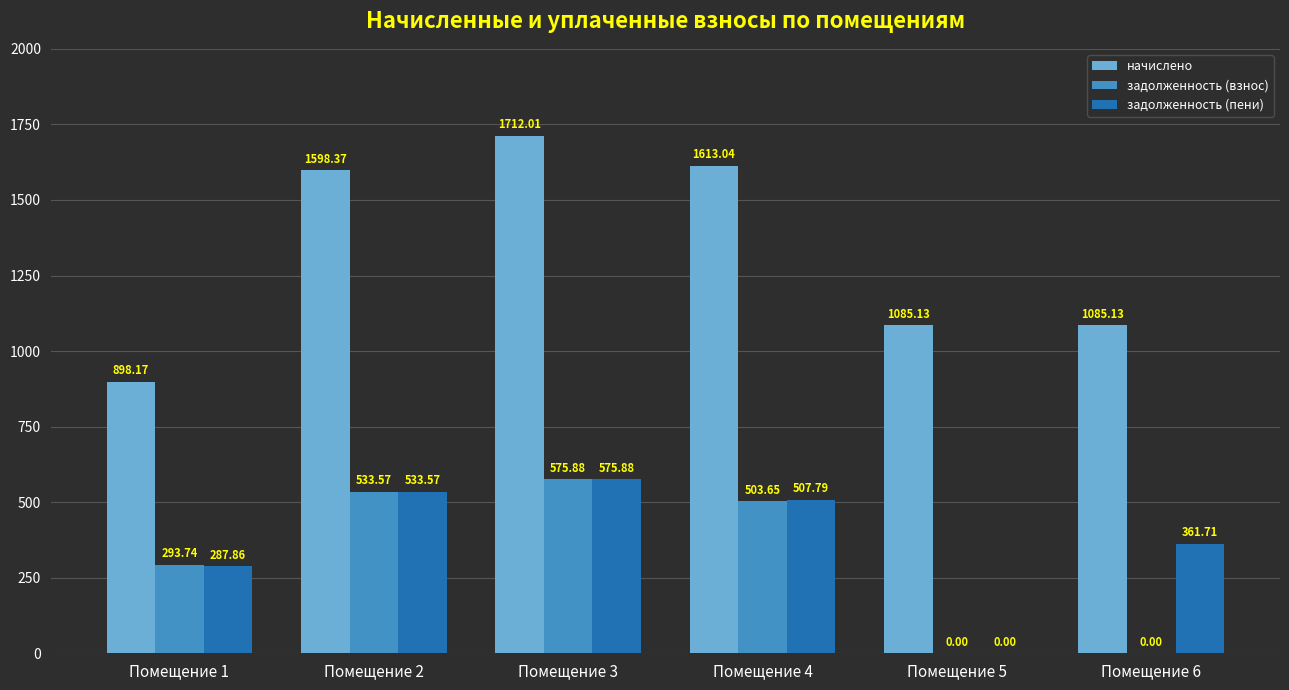

Between Помещение 2 and Помещение 4, which series saw the biggest shift?

задолженность (взнос)